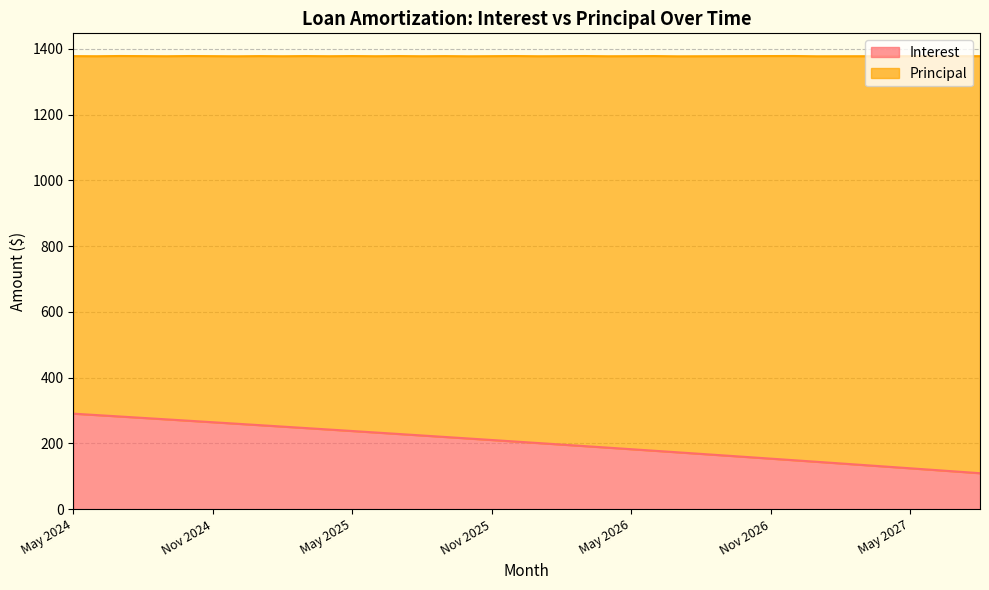

The value of Interest at Nov 2026 is 154.0. True or false?

True